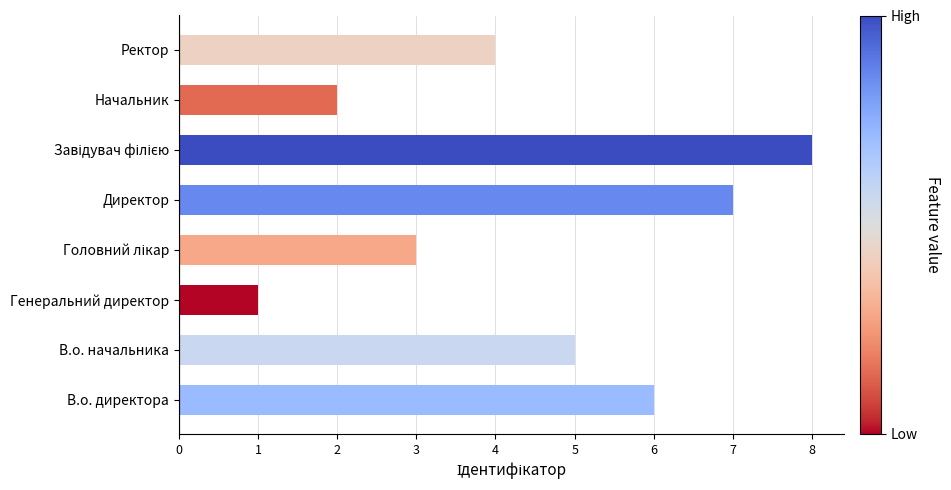

Reading top to bottom, extract all data points from this chart.

4	2	8	7	3	1	5	6